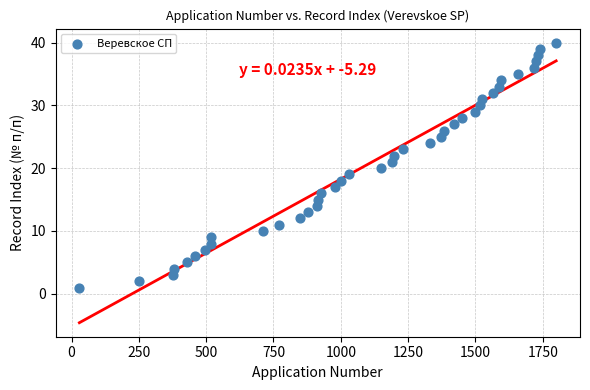

What is the range of Y values (max minus min)?

39